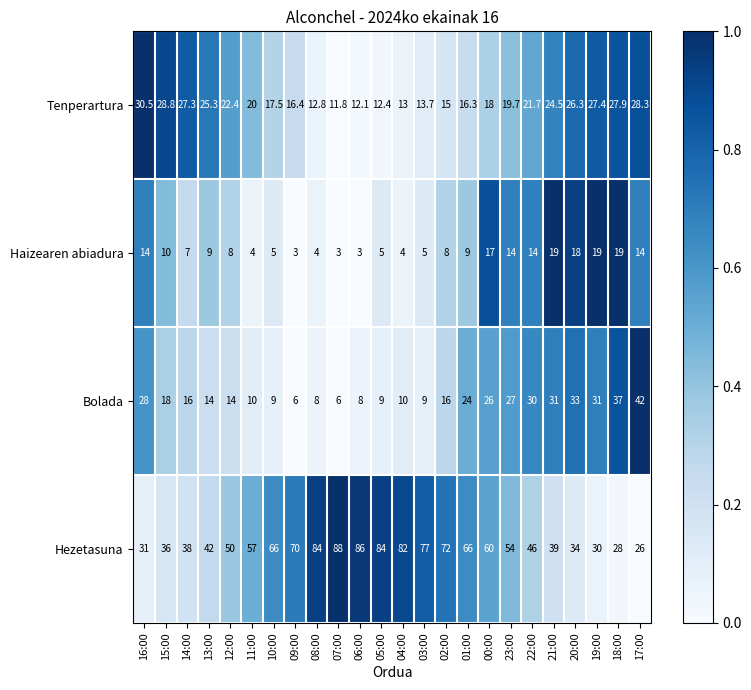

Rank the series at 12:00 from highest to lowest value.

Hezetasuna, Tenperartura, Bolada, Haizearen abiadura